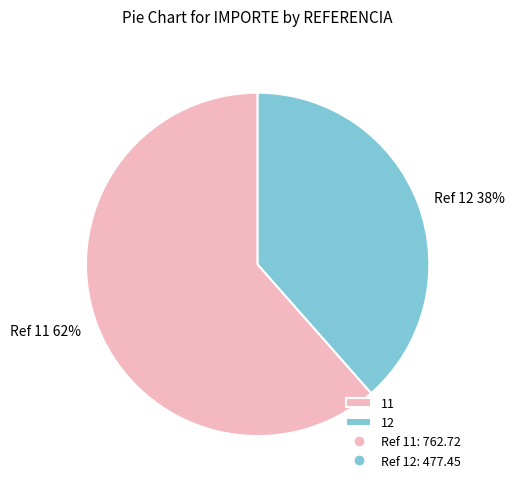

How many slices are in this pie chart?

2